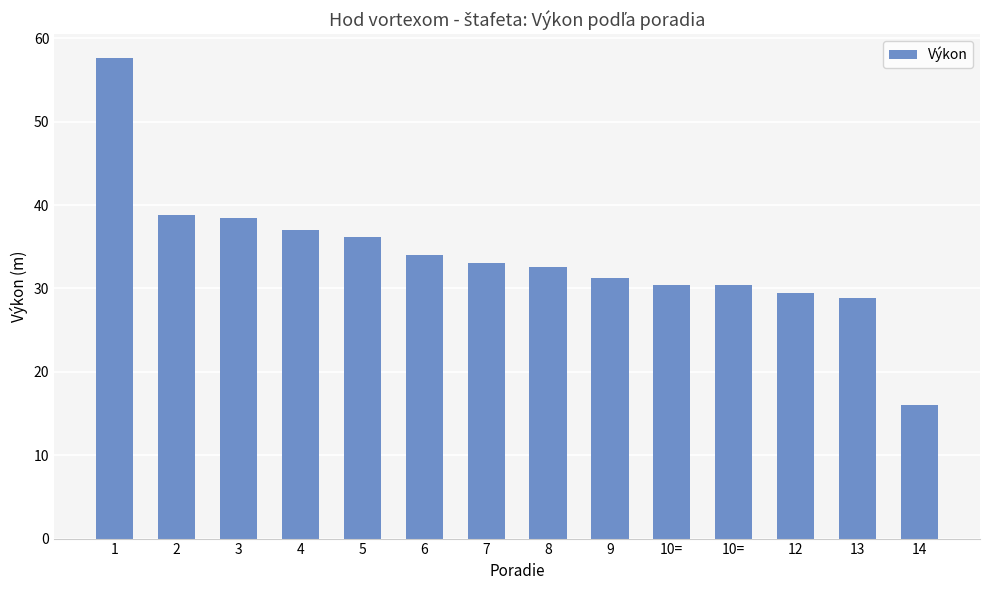

How many bars are there in total?

14